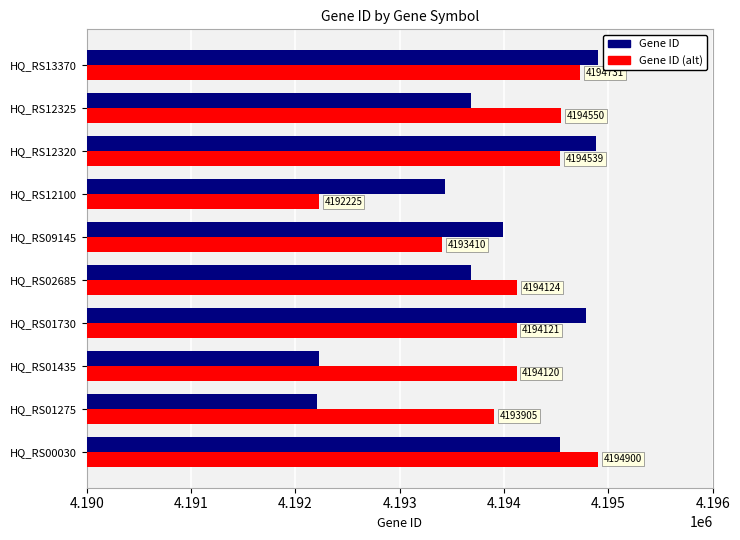

Read the Gene ID (alt) value at HQ_RS12325.

4194550